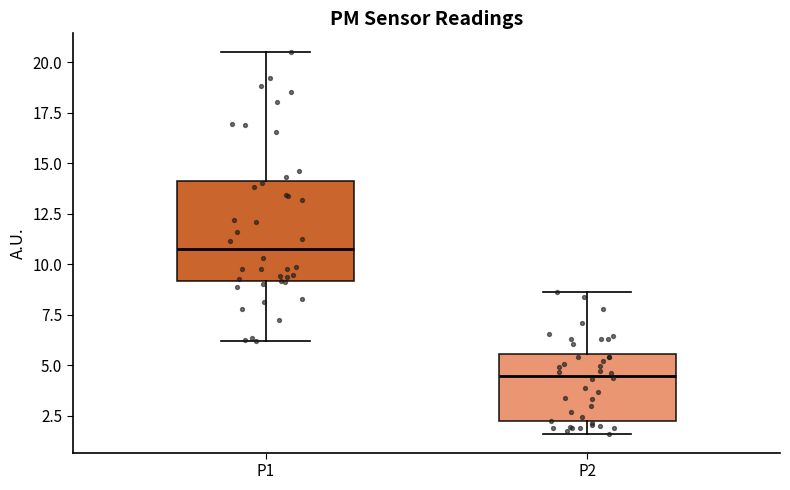

Where is the lower edge of the box for P2 on the y-axis? The values are not printed on the chart, so give them approximately, as read against the axis.

2.0